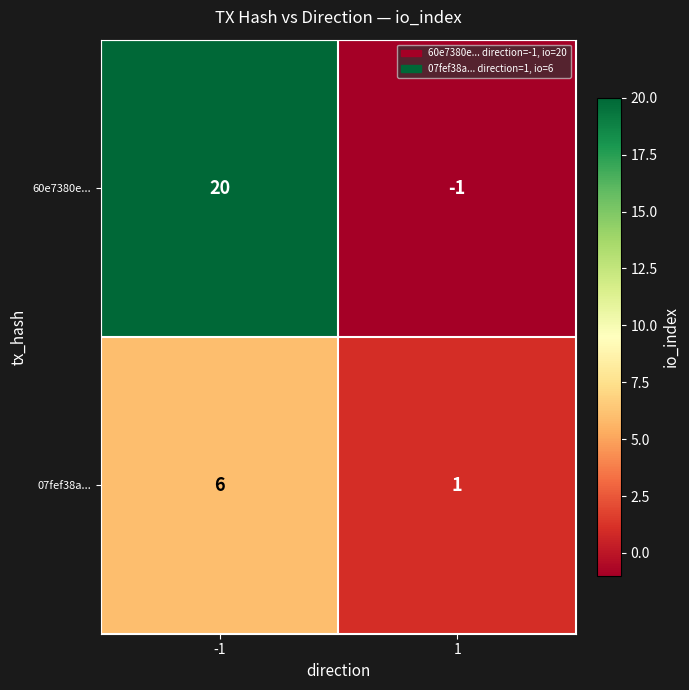

What is the maximum value shown in the chart?

20